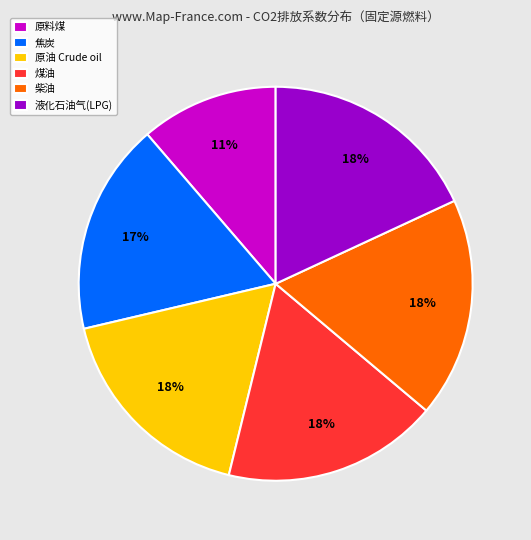

To the nearest percent, what percentage of the pie is 液化石油气(LPG)?

18%